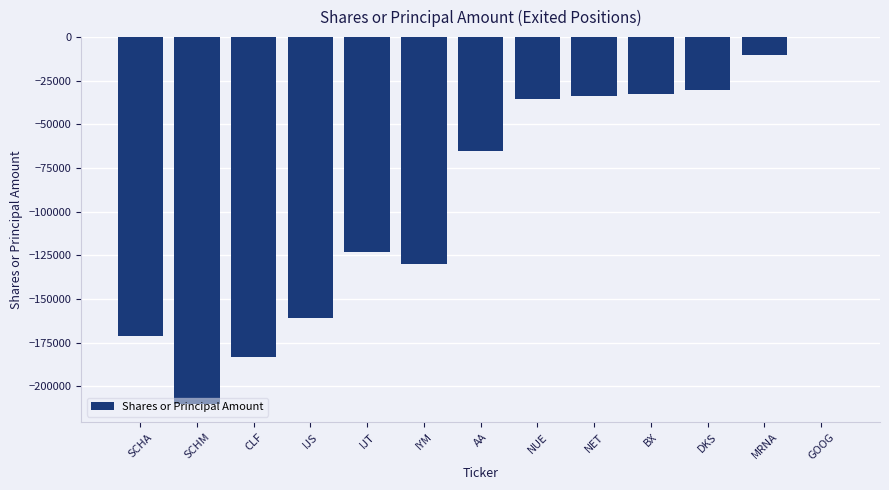

Read the value at SCHM.

-210098